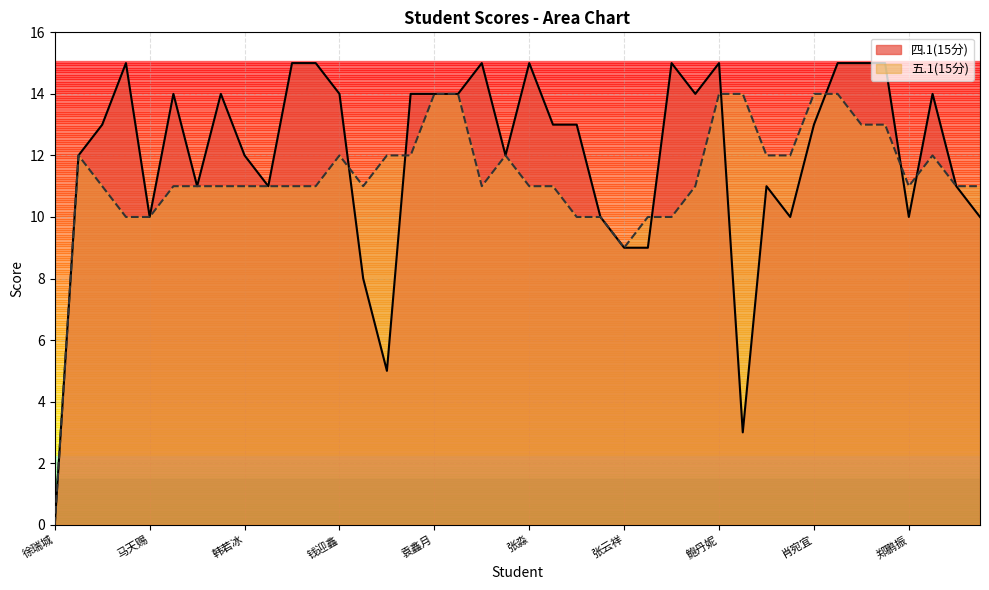

How many intersections are there between 四.1(15分) and 五.1(15分)?

7